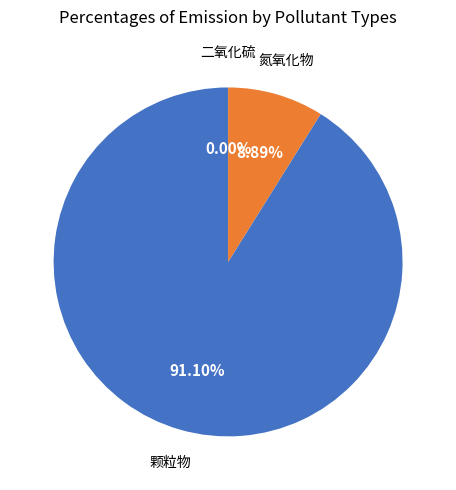

Is there any slice that represents more than half of the pie?

Yes